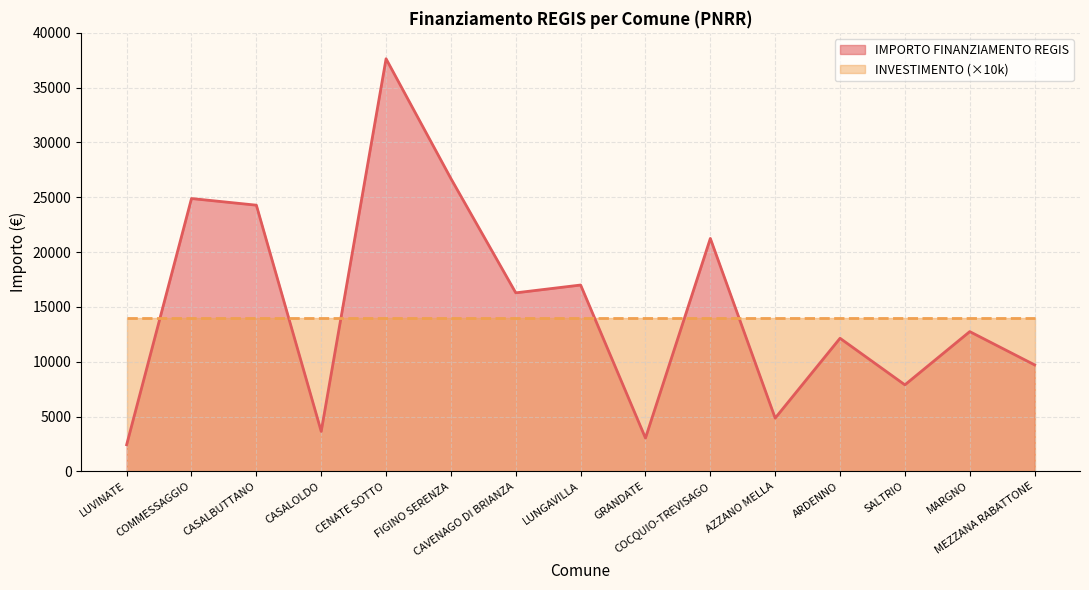

What is the label of the 13th point from the left?

SALTRIO